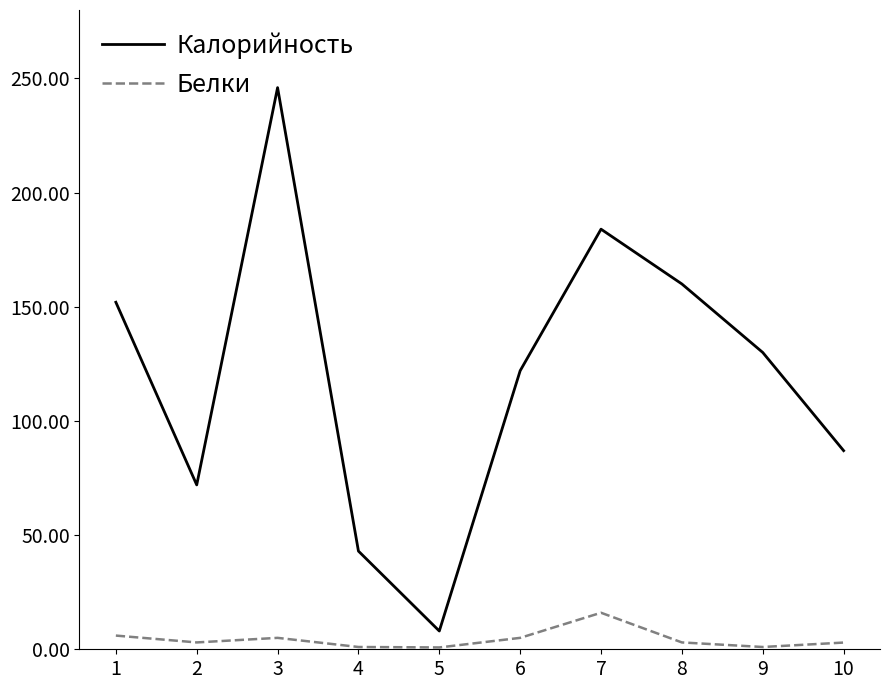

Which series has the largest range (max minus min)?

Калорийность